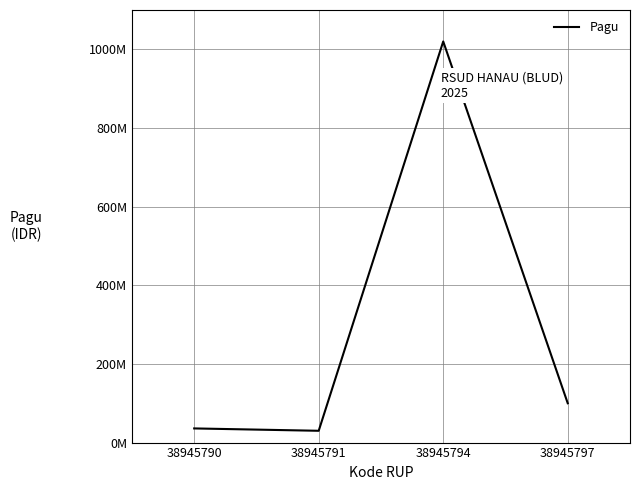

At which category does the data reach its first local peak?

38945794